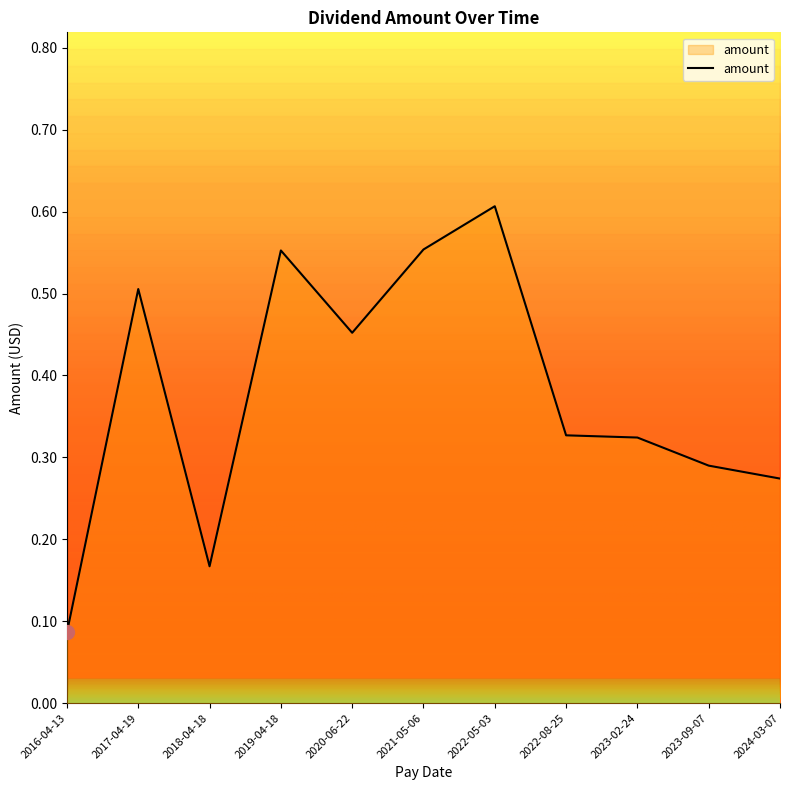

Reading right to left, transcribe all the data shown in this chart.

2016-04-13=0.1	2017-04-19=0.5	2018-04-18=0.2	2019-04-18=0.6	2020-06-22=0.5	2021-05-06=0.6	2022-05-03=0.6	2022-08-25=0.3	2023-02-24=0.3	2023-09-07=0.3	2024-03-07=0.3